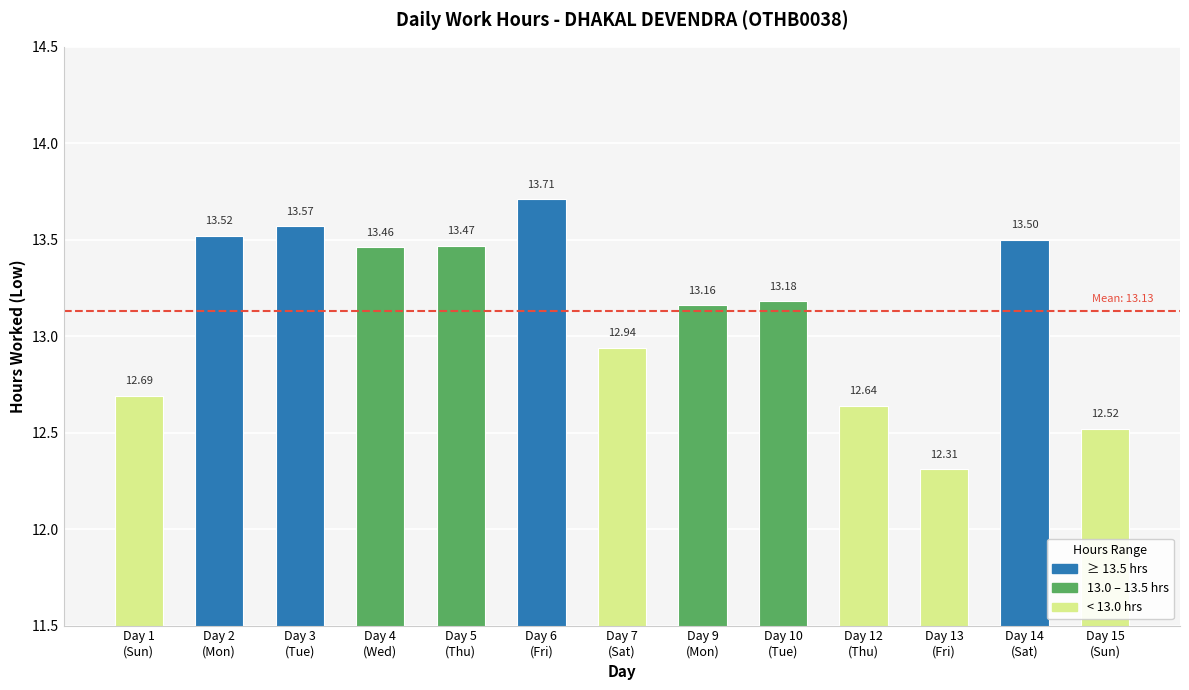

Between Day 6
(Fri) and Day 12
(Thu), which is larger?

Day 6
(Fri)